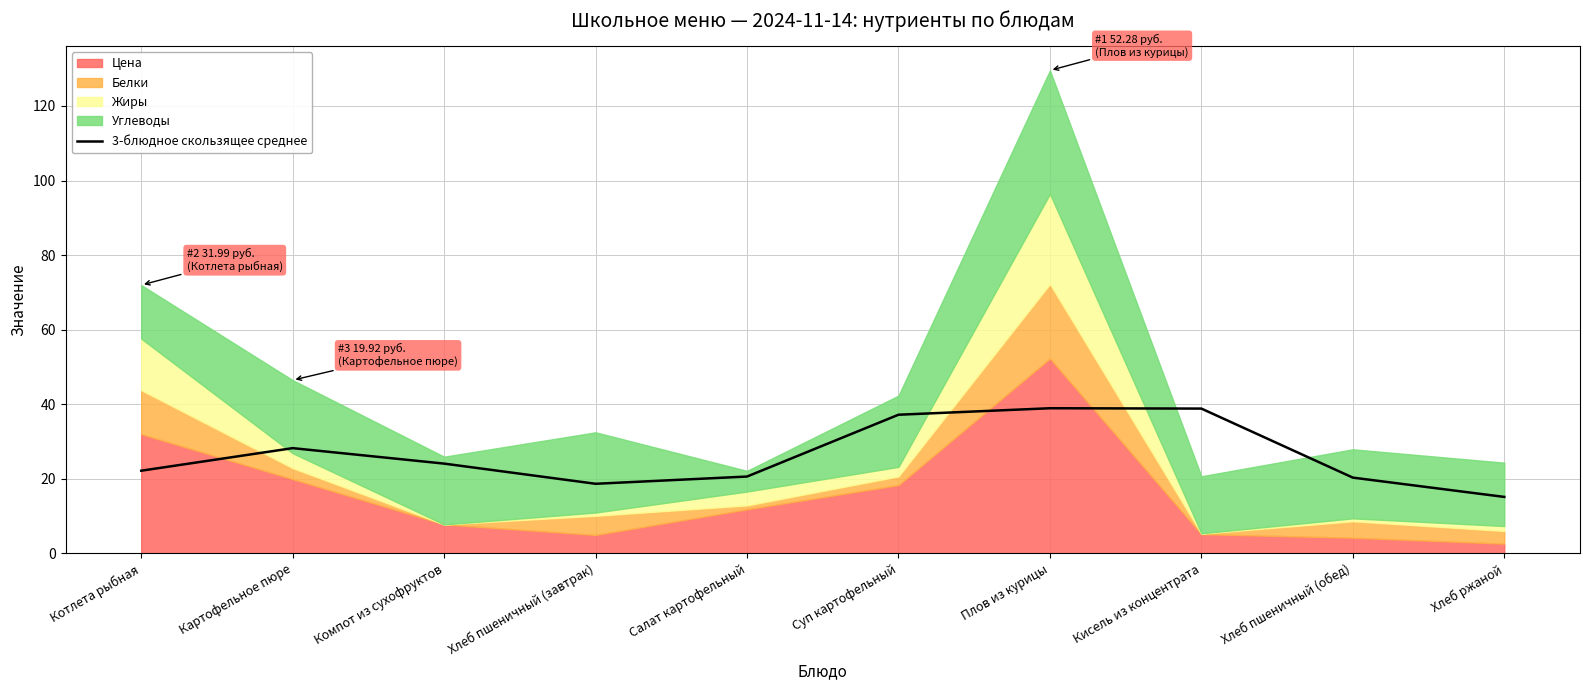

List the labels in order of value, largest first.

Плов из курицы, Кисель из концентрата, Суп картофельный, Картофельное пюре, Компот из сухофруктов, Котлета рыбная, Салат картофельный, Хлеб пшеничный (обед), Хлеб пшеничный (завтрак), Хлеб ржаной